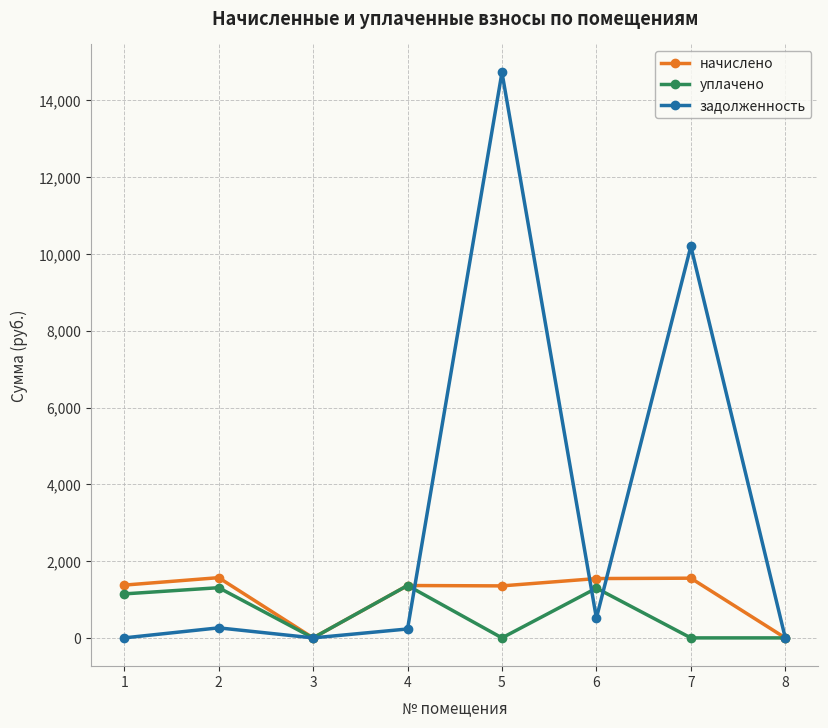

List the series in order of their overall mean, lowest first.

уплачено, начислено, задолженность